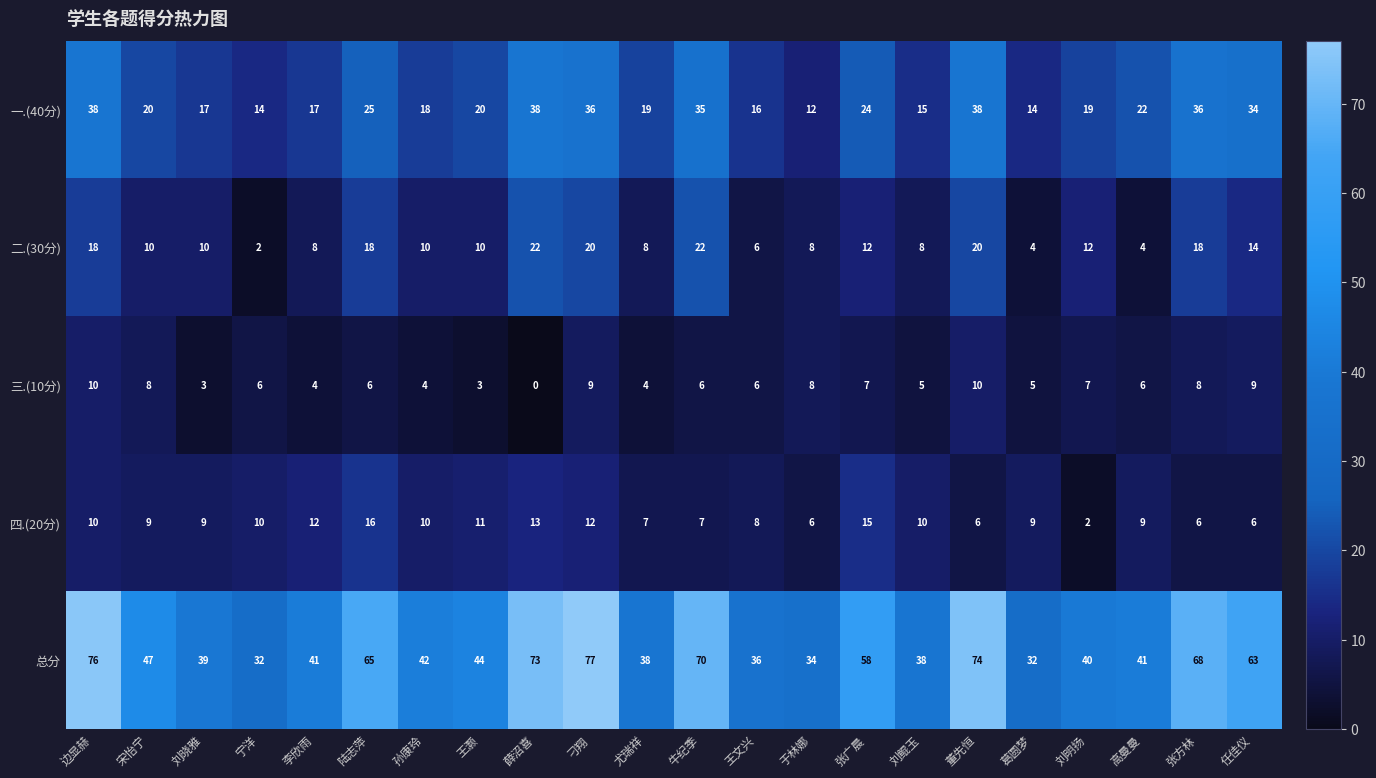

What is the difference between the maximum and second lowest values in the 一.(40分) series?

24